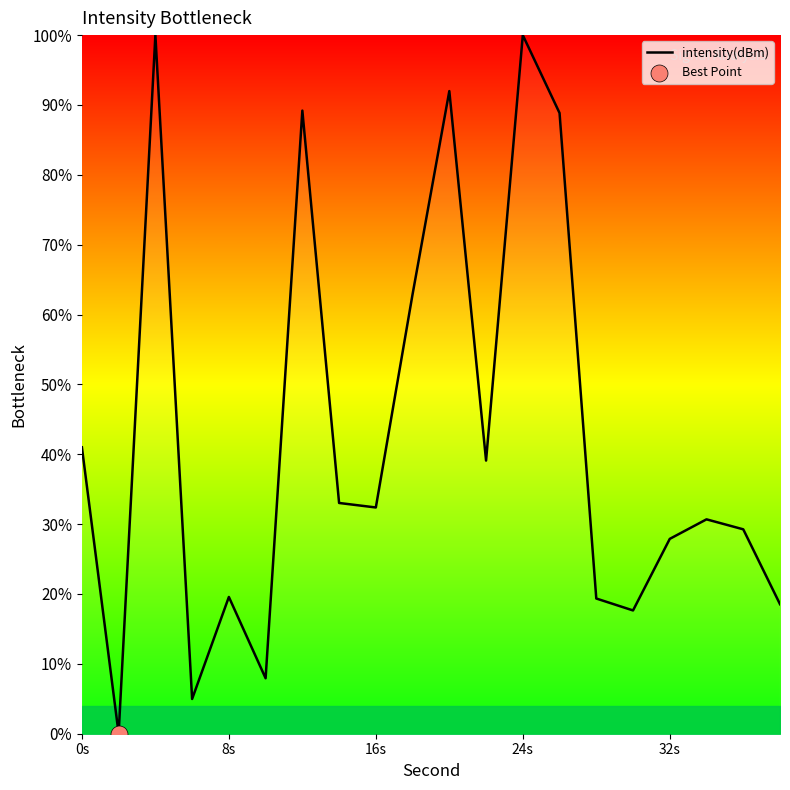

What is the difference between the maximum and minimum values?

100.0